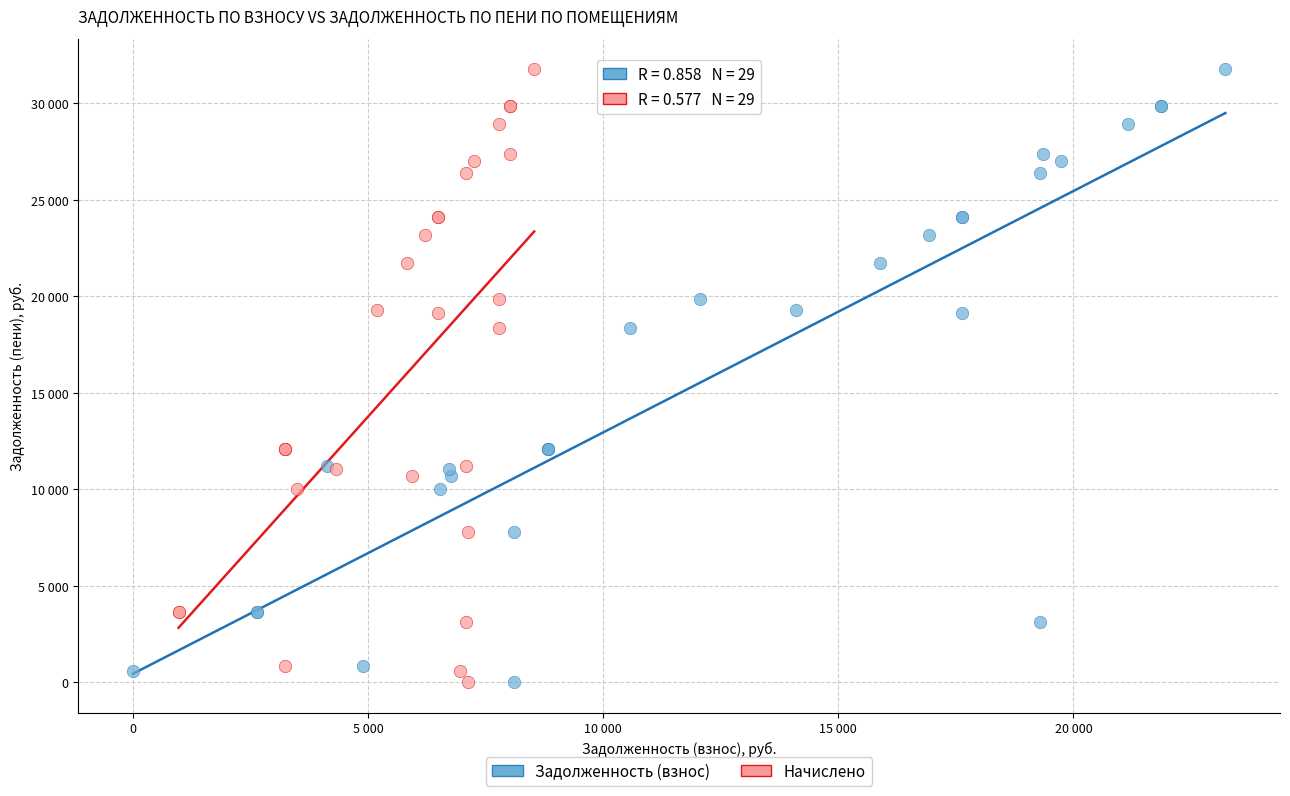

What are all the series names shown in the legend?

Задолженность (взнос), Начислено